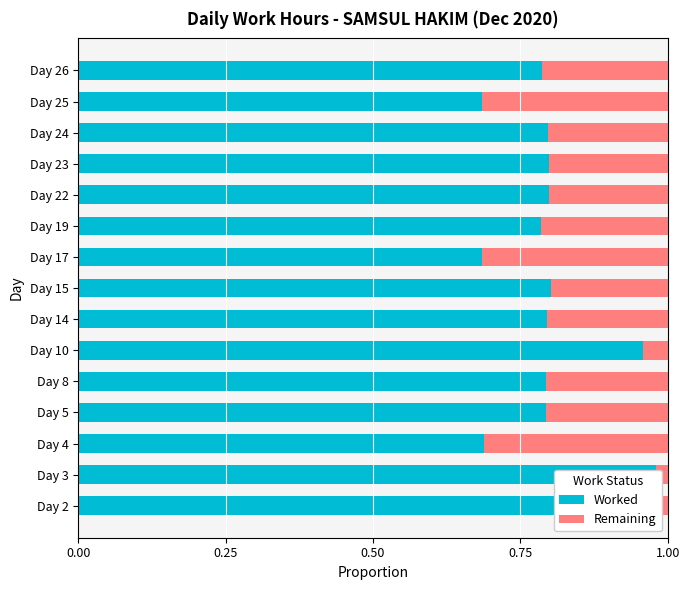

What is the value of the Worked bar at the 4th from the left?

0.8